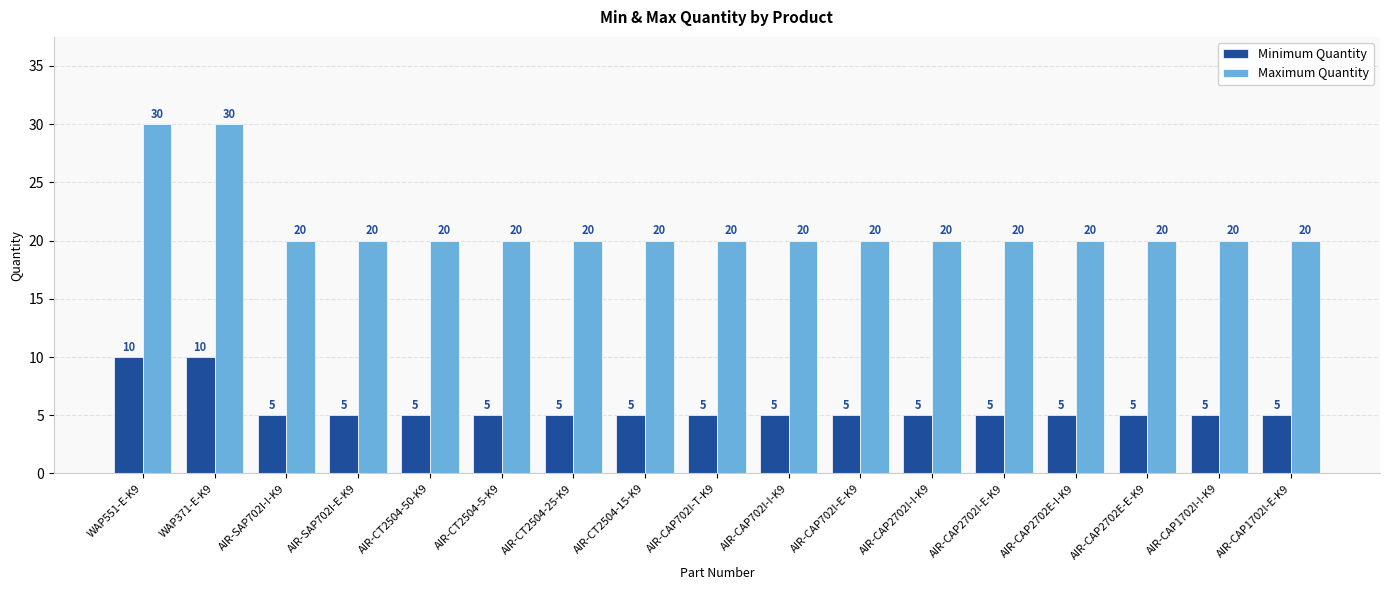

Reading left to right, transcribe all the data shown in this chart.

Minimum Quantity: WAP551-E-K9=10	WAP371-E-K9=10	AIR-SAP702I-I-K9=5	AIR-SAP702I-E-K9=5	AIR-CT2504-50-K9=5	AIR-CT2504-5-K9=5	AIR-CT2504-25-K9=5	AIR-CT2504-15-K9=5	AIR-CAP702I-T-K9=5	AIR-CAP702I-I-K9=5	AIR-CAP702I-E-K9=5	AIR-CAP2702I-I-K9=5	AIR-CAP2702I-E-K9=5	AIR-CAP2702E-I-K9=5	AIR-CAP2702E-E-K9=5	AIR-CAP1702I-I-K9=5	AIR-CAP1702I-E-K9=5
Maximum Quantity: WAP551-E-K9=30	WAP371-E-K9=30	AIR-SAP702I-I-K9=20	AIR-SAP702I-E-K9=20	AIR-CT2504-50-K9=20	AIR-CT2504-5-K9=20	AIR-CT2504-25-K9=20	AIR-CT2504-15-K9=20	AIR-CAP702I-T-K9=20	AIR-CAP702I-I-K9=20	AIR-CAP702I-E-K9=20	AIR-CAP2702I-I-K9=20	AIR-CAP2702I-E-K9=20	AIR-CAP2702E-I-K9=20	AIR-CAP2702E-E-K9=20	AIR-CAP1702I-I-K9=20	AIR-CAP1702I-E-K9=20